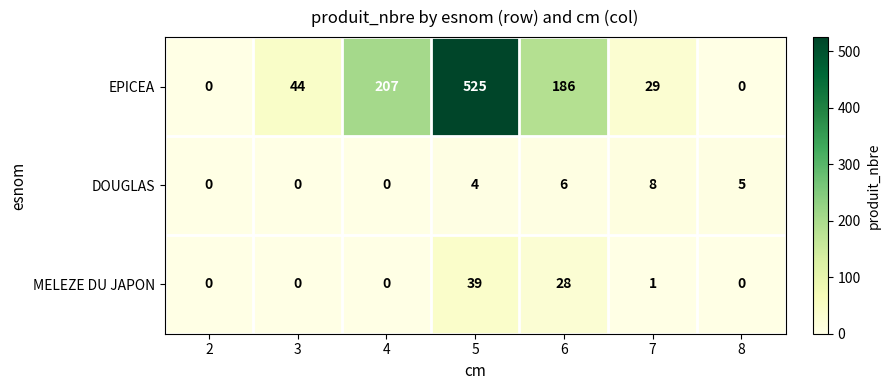

At which category is the sum across all series the highest?

5